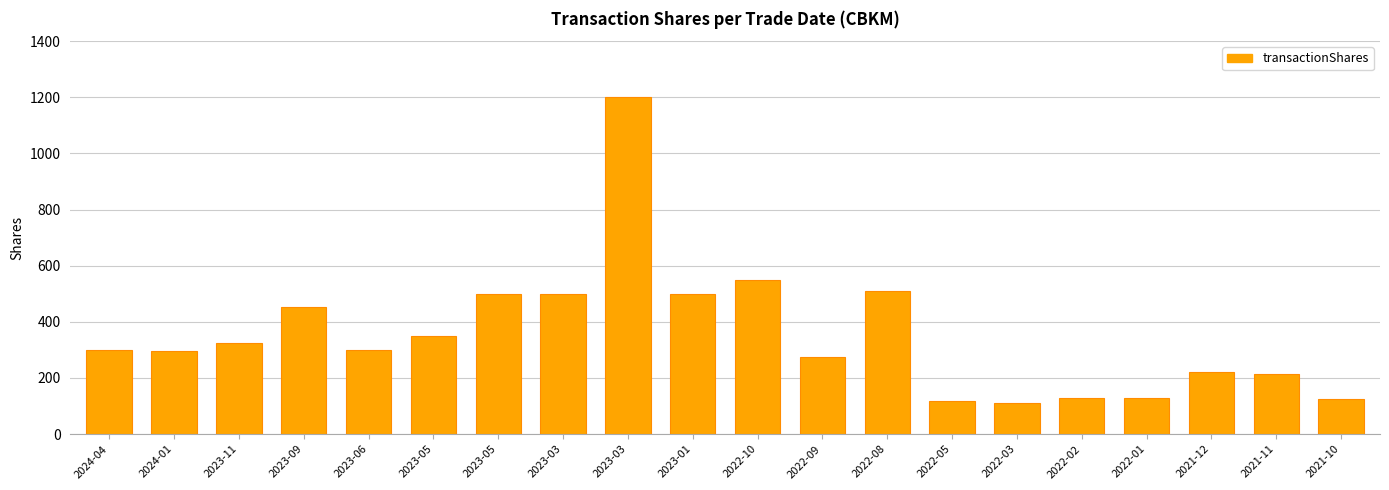

How many series are shown in this chart?

1